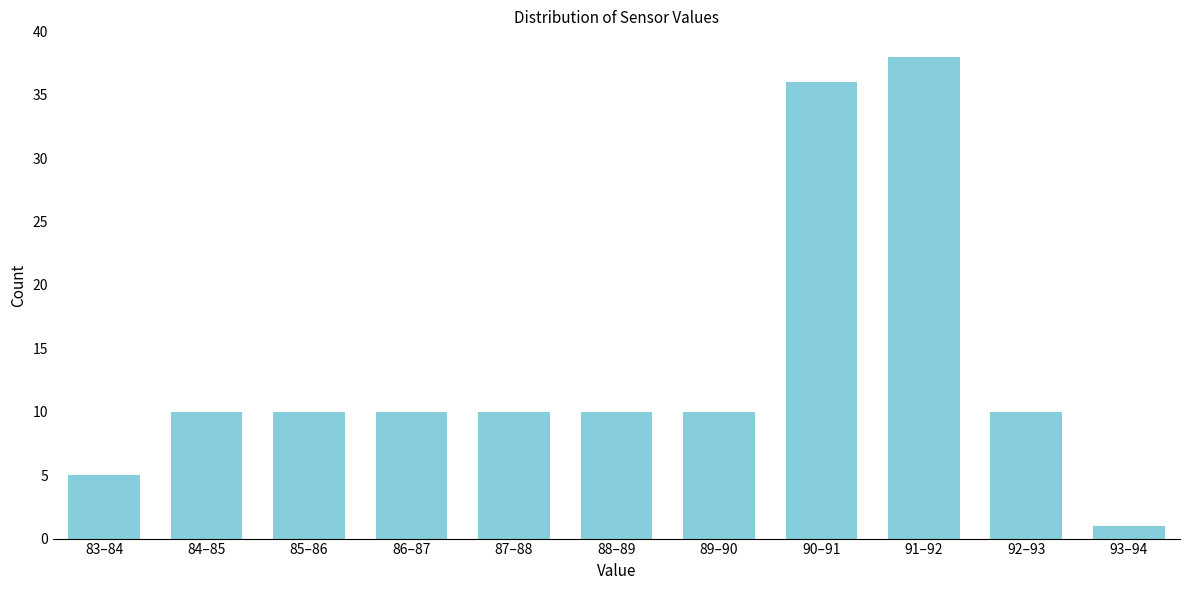

Reading left to right, what are all the values shown in this chart?

5	10	10	10	10	10	10	36	38	10	1